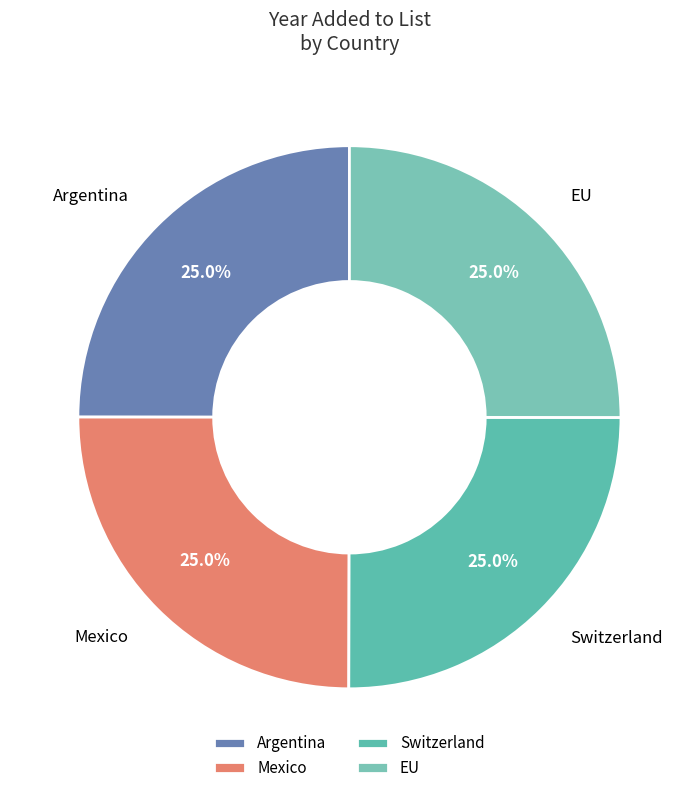

What percentage is NOT represented by Switzerland?

75.0%